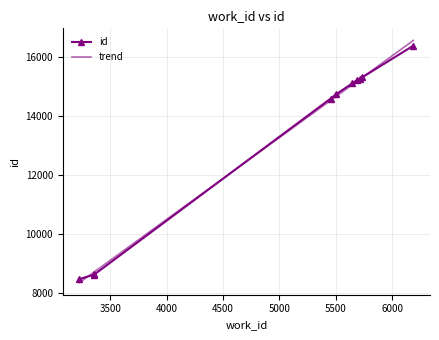

The value at 5454 is 14577. True or false?

True